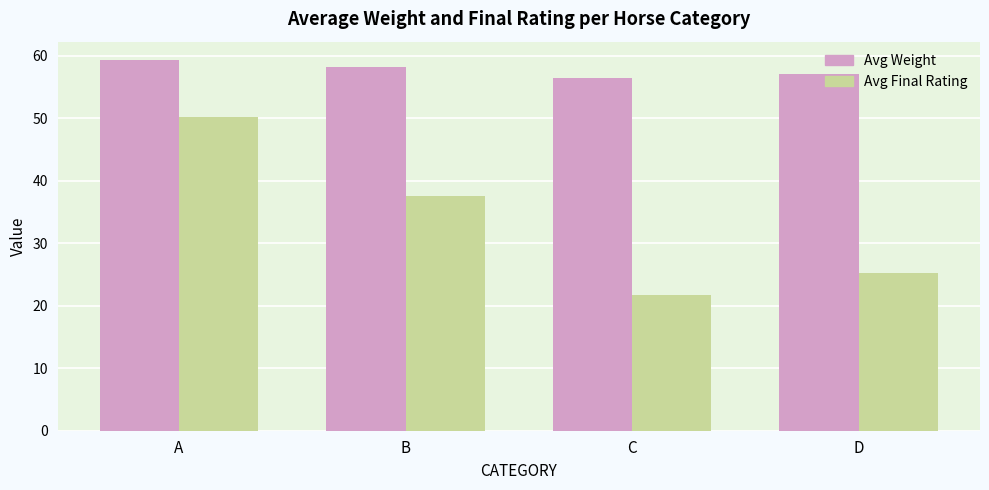

The Avg Weight series shows 59.3 at A. True or false?

True